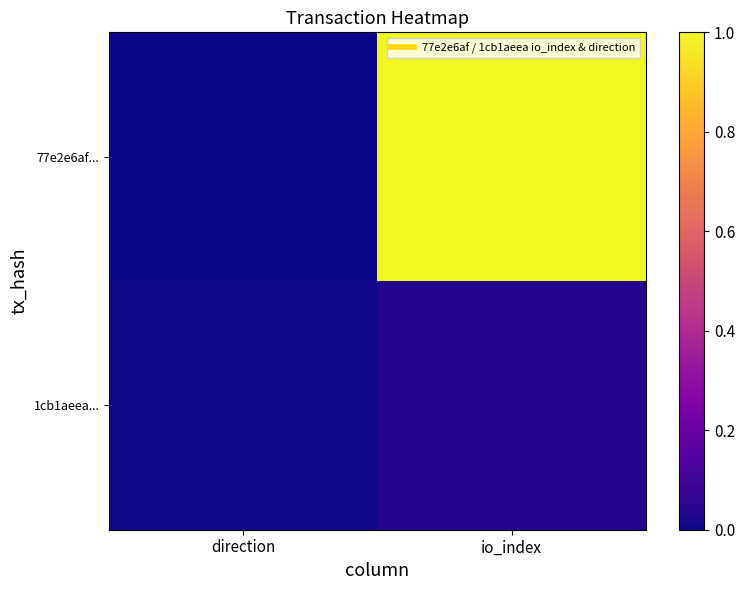

Reading left to right, extract all data points from this chart.

77e2e6af...: direction=0.0	io_index=1.0
1cb1aeea...: direction=0.0	io_index=0.0